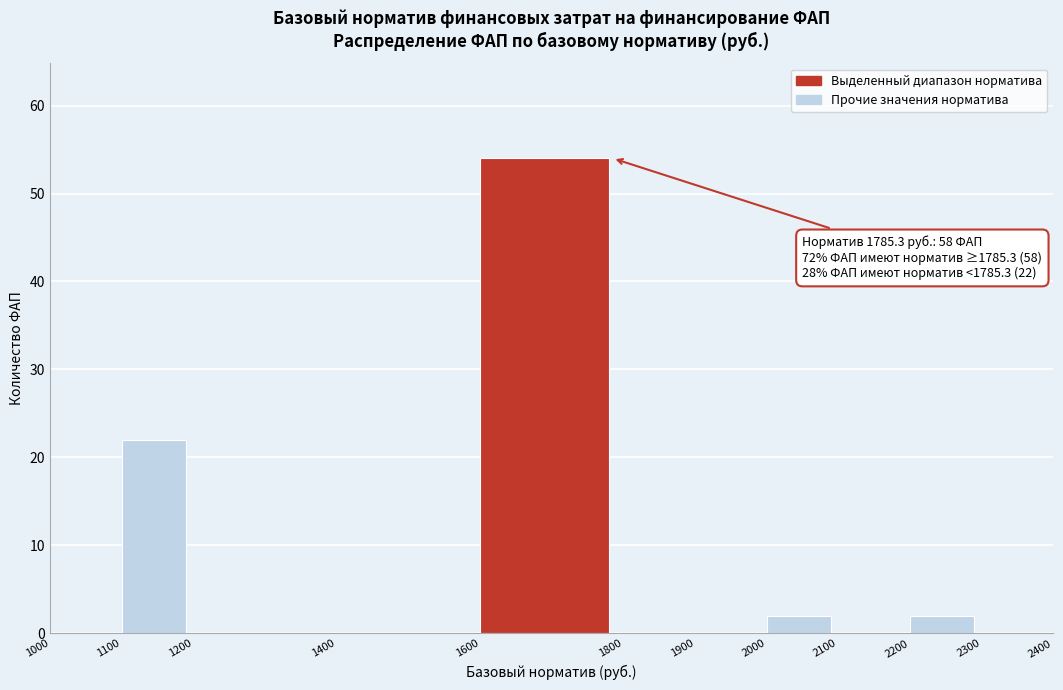

Which range on the x-axis has the tallest bar?

1600 to 1800